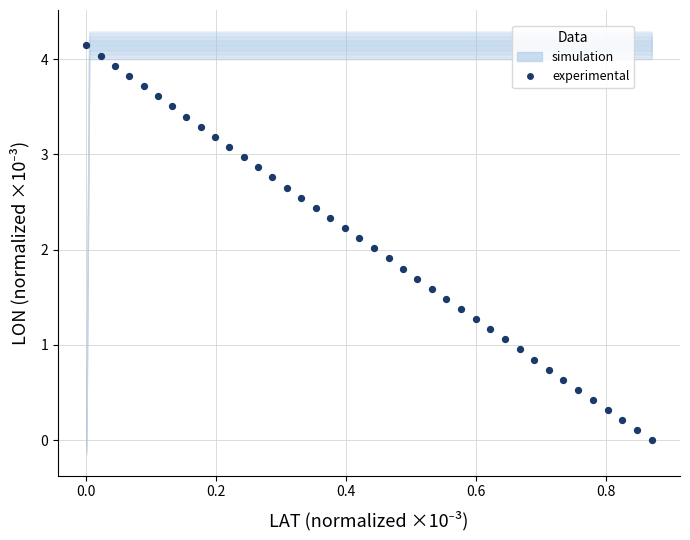

What is the range of X values (max minus min)?

0.9